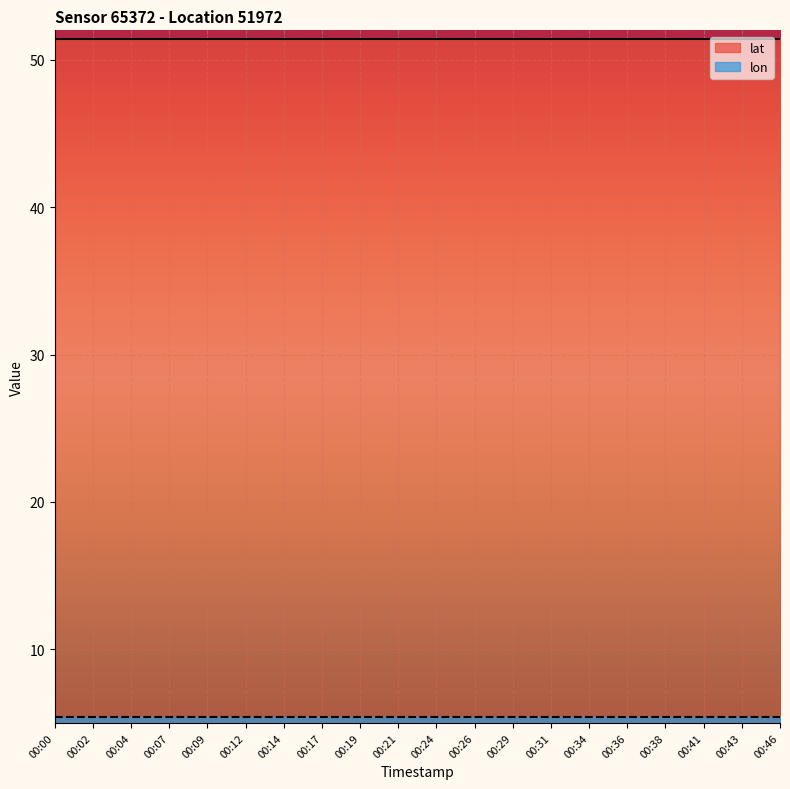

Which has a higher value, 00:00 or 00:38?

00:00